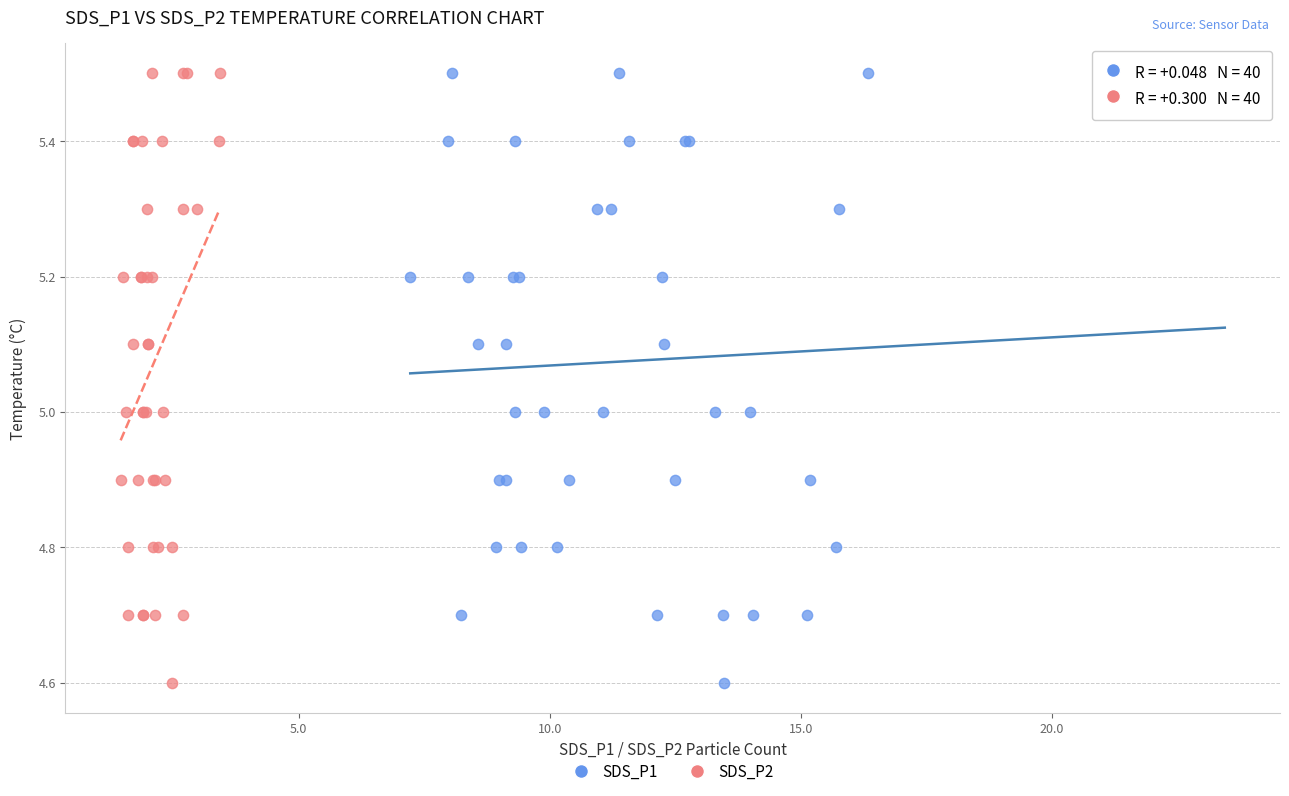

What are all the series names shown in the legend?

SDS_P1, SDS_P2